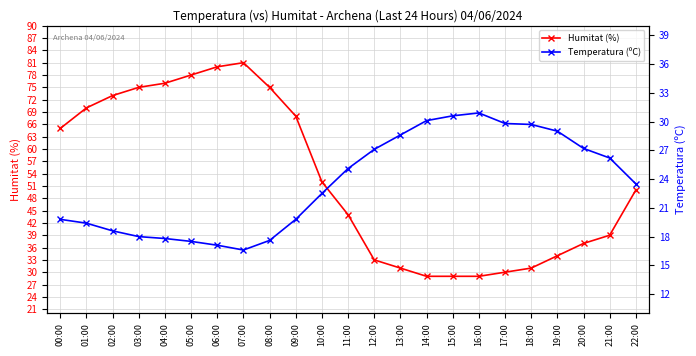

Where does the Humitat (%) series first go above 50?

00:00